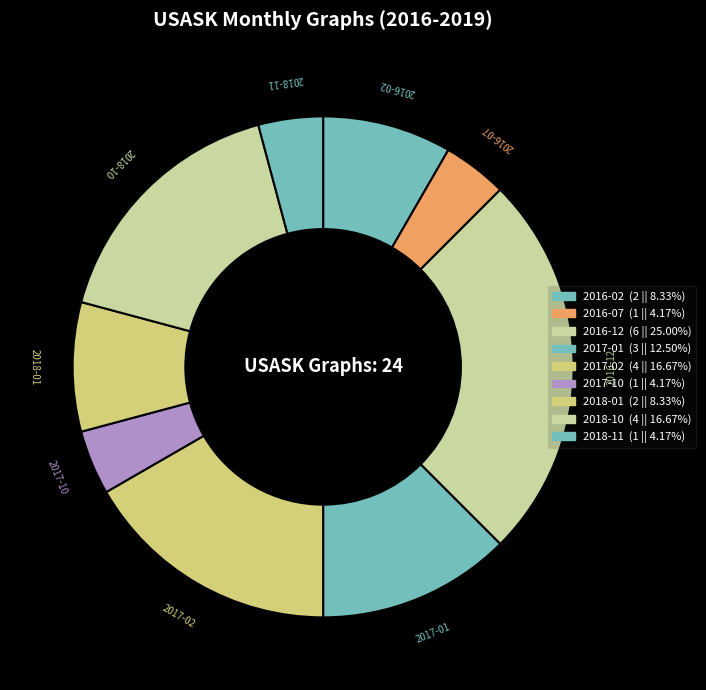

How many segments does this pie chart have?

9